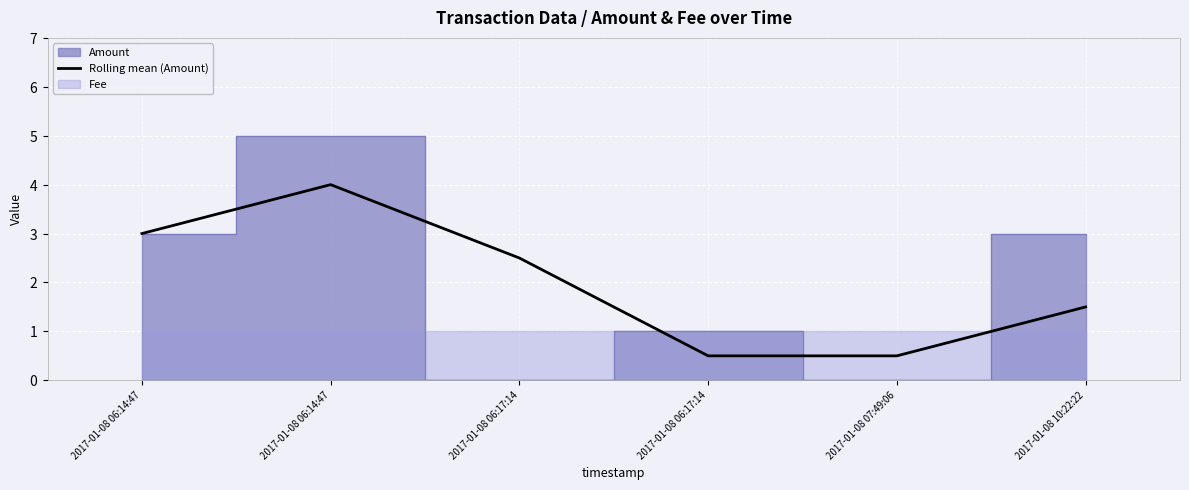

The chart shows a value of 0.5 at 2017-01-08 06:17:14. True or false?

True